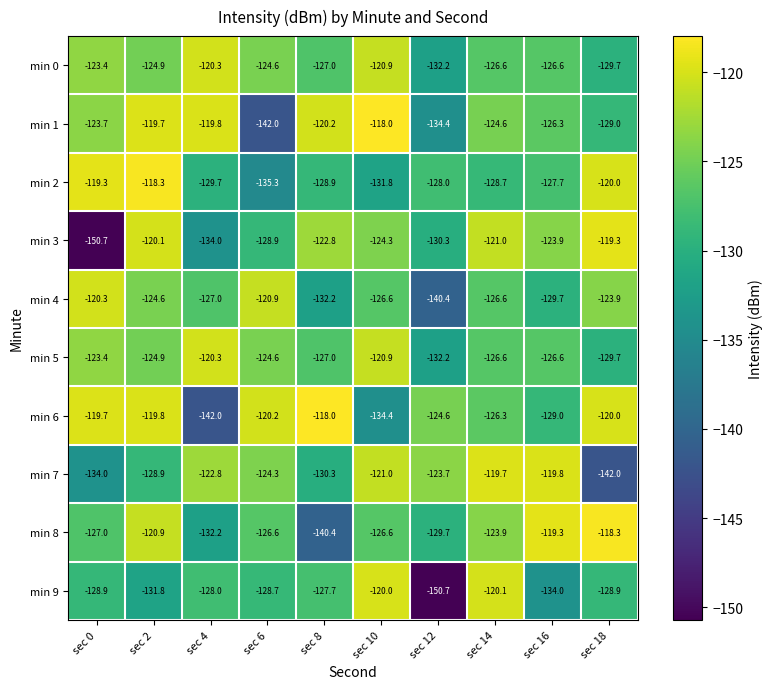

At which label does min 8 reach its peak?

sec 18